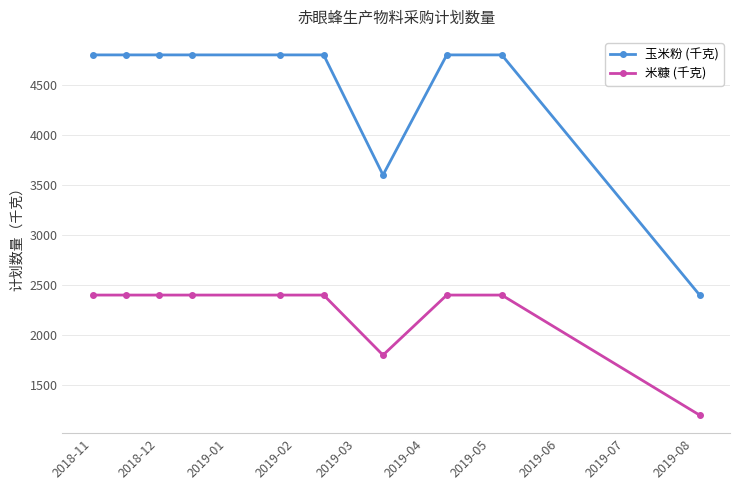

True or false: 玉米粉 (千克) and 米糠 (千克) intersect in this chart.

False